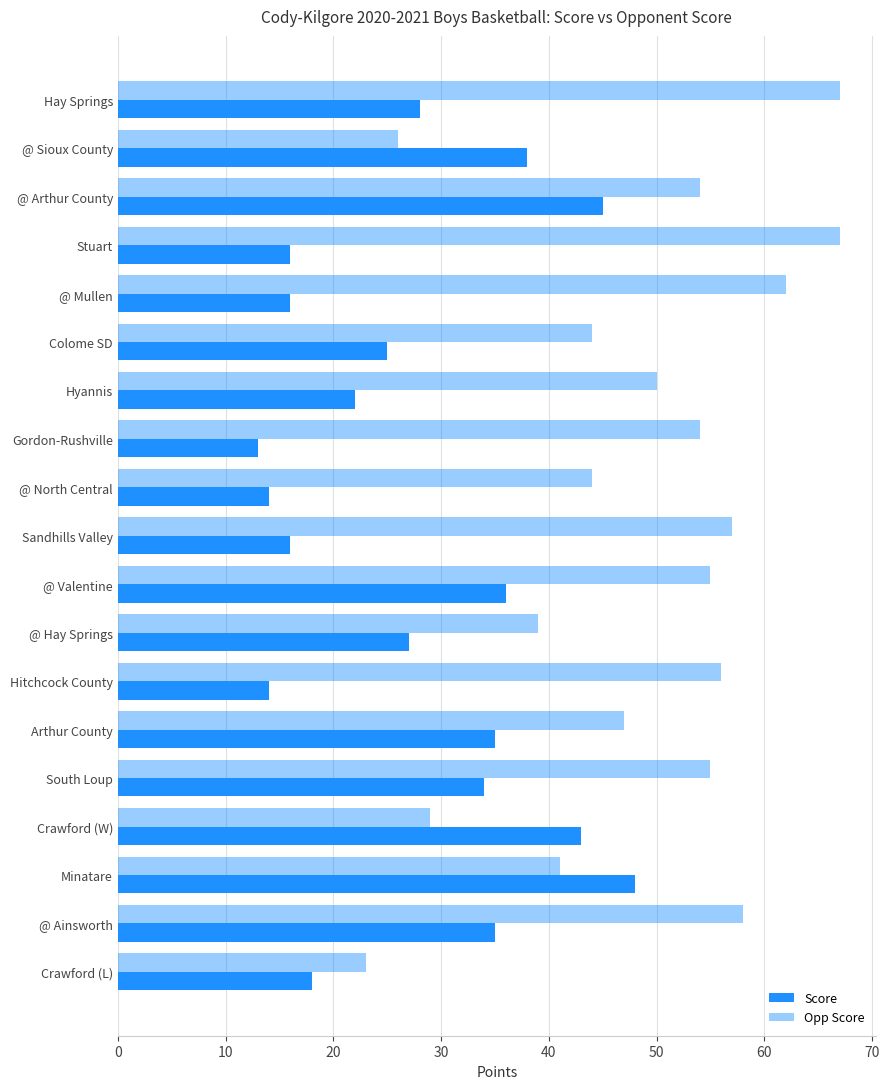

What is the difference between the maximum and minimum values in the Score series?

35